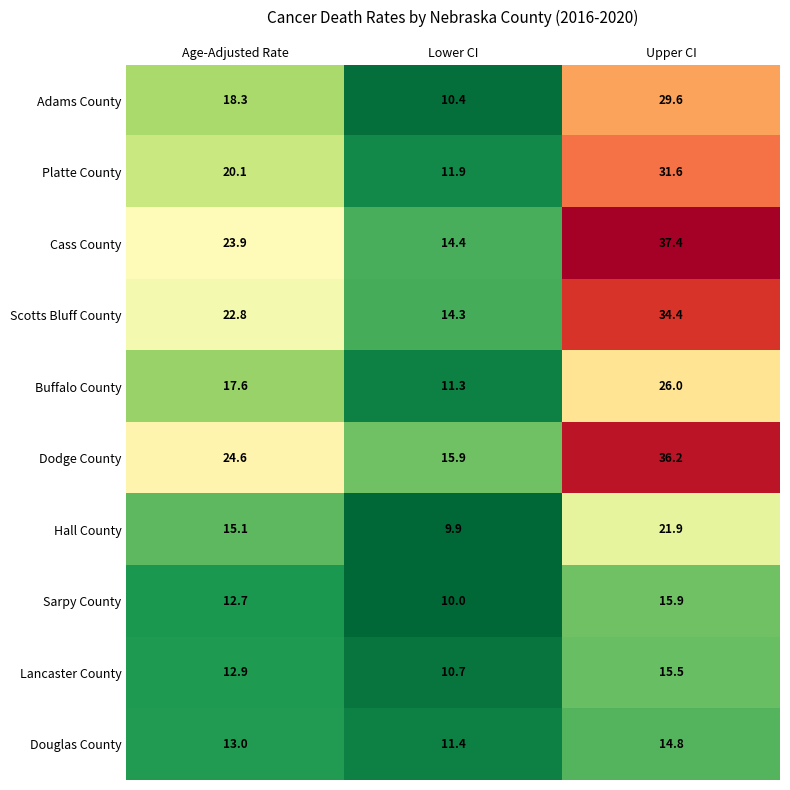

Is it true that Hall County equals 32.9 at Upper CI?

False